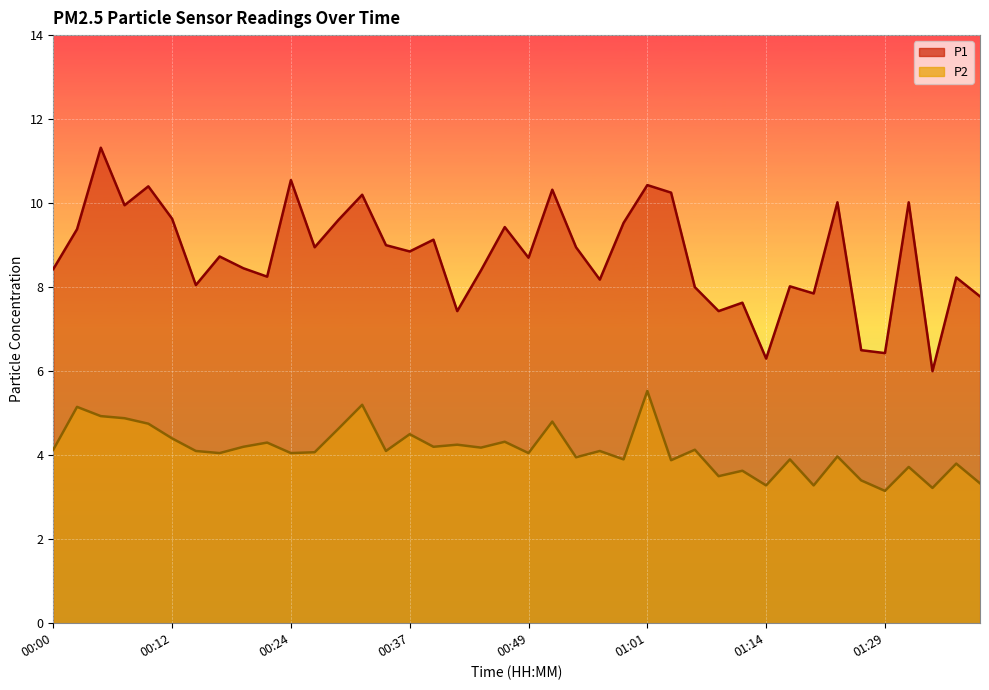

What is the maximum value shown in the chart?

11.3